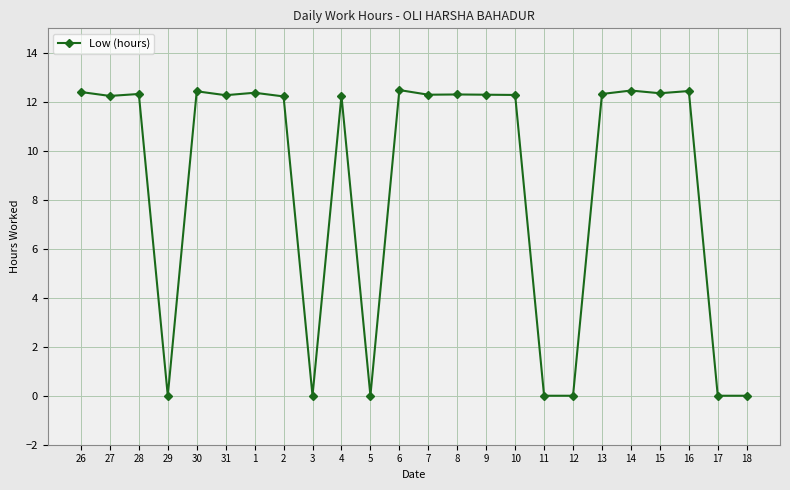

At which label does the data first exceed 12?

26